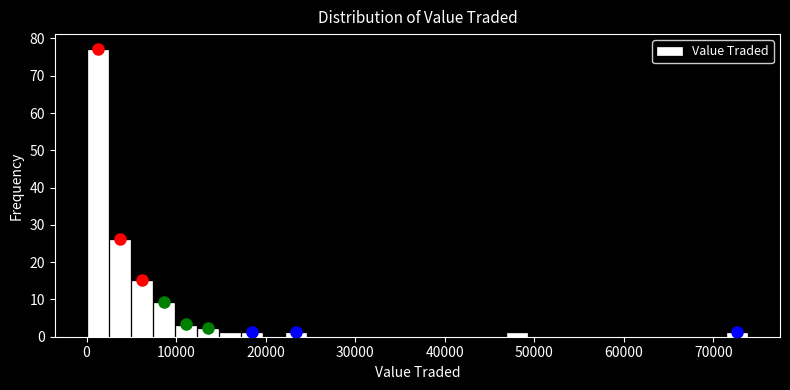

Around what value on the x-axis is the tallest bar? Give the approximate position of its centre, as read against the axis.

1000